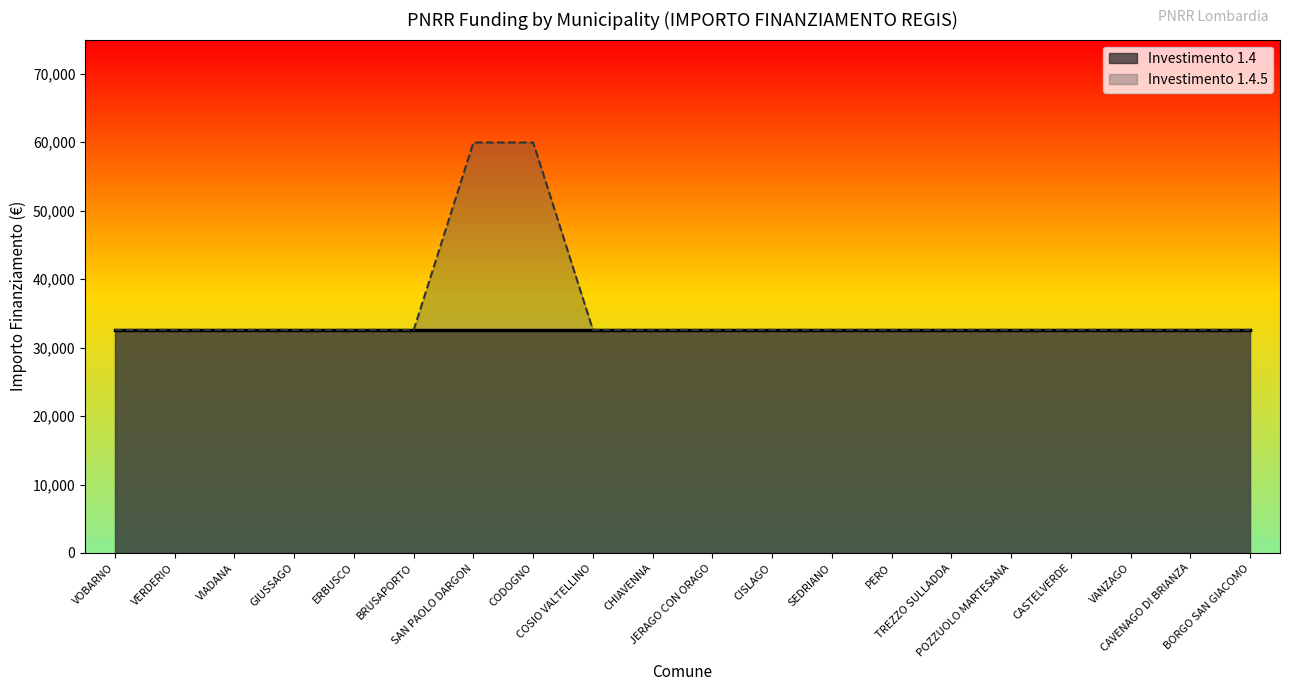

At which category does the chart reach its minimum across all series?

VOBARNO